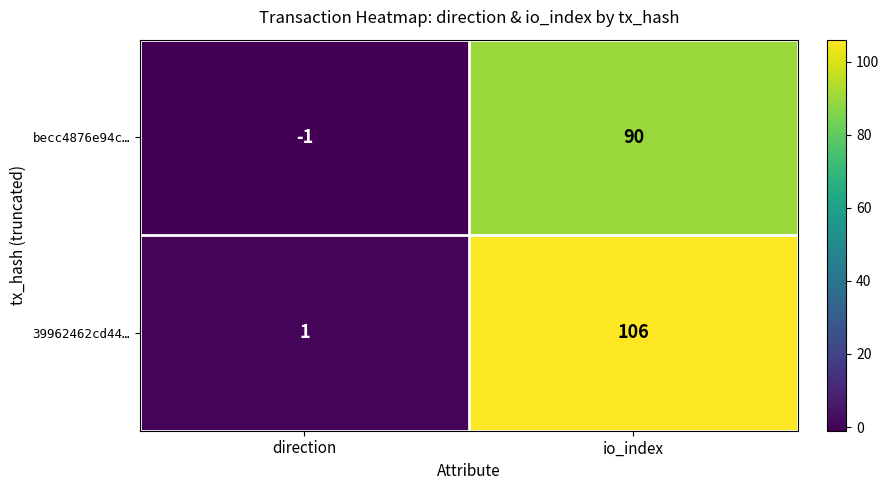

Rank the series at direction from highest to lowest value.

39962462cd44…, becc4876e94c…